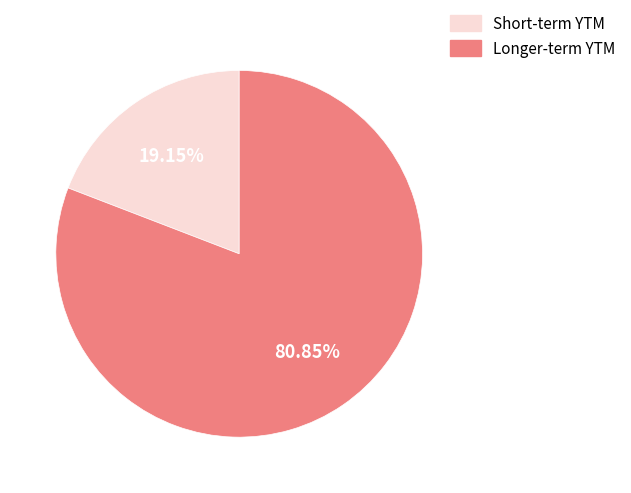

Is there a majority slice in this chart?

Yes